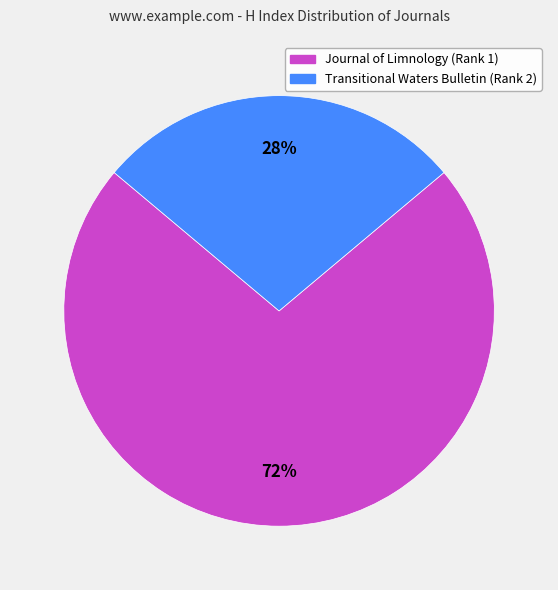

Is the sum of Journal of Limnology (Rank 1) and Transitional Waters Bulletin (Rank 2) greater than half?

Yes